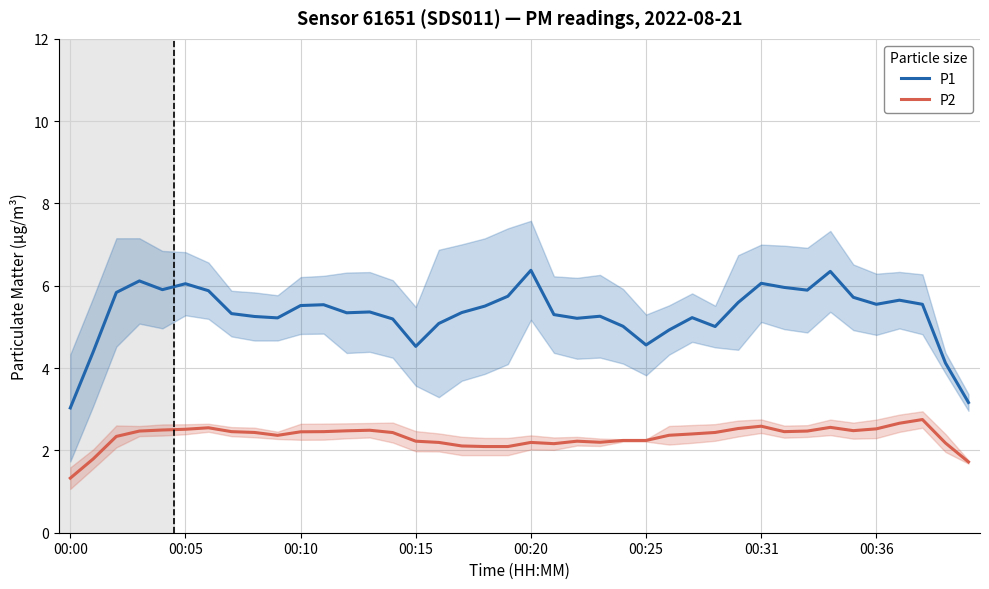

What is the total value across all series at 37?

8.3